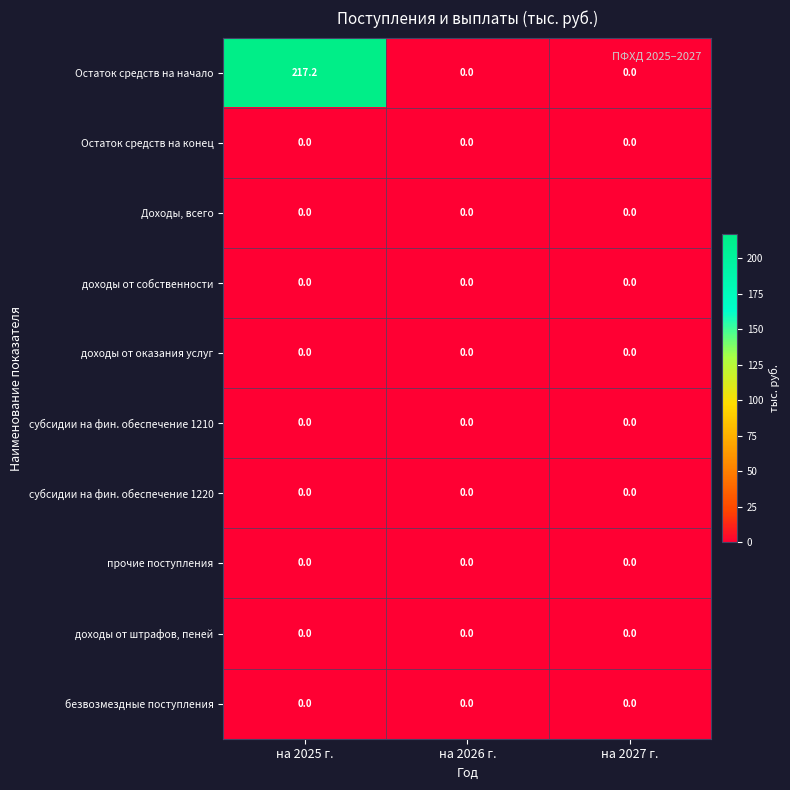

What is the total value across all series at на 2025 г.?

217.2